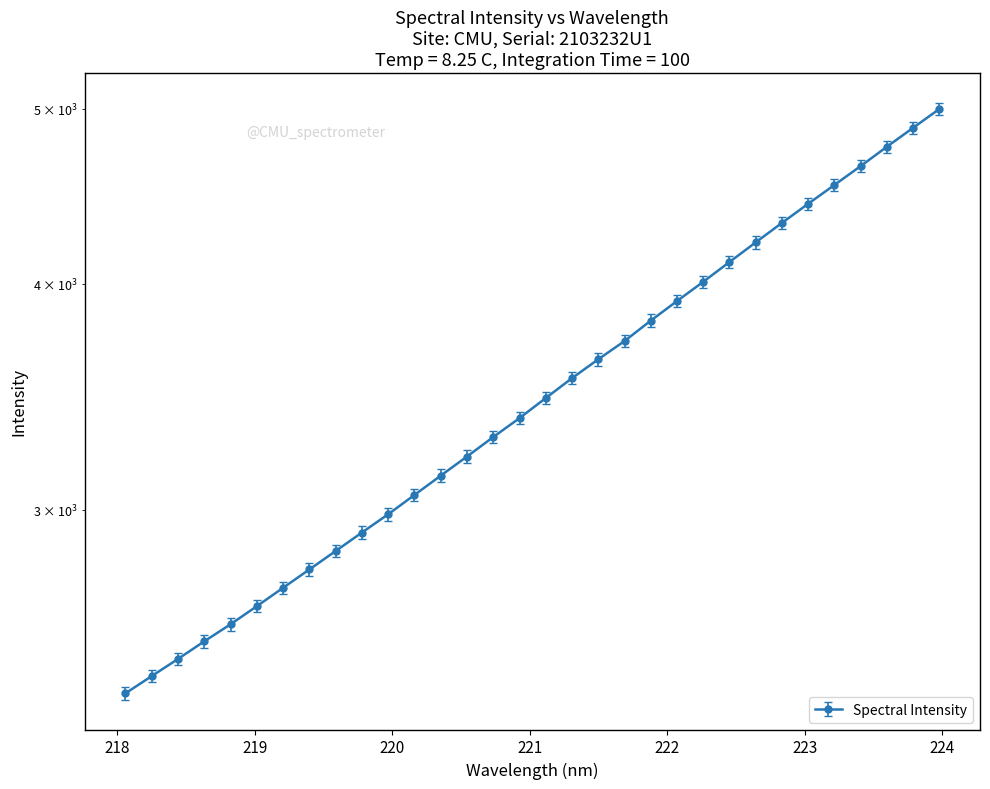

What is the sum of all values?

112372.1